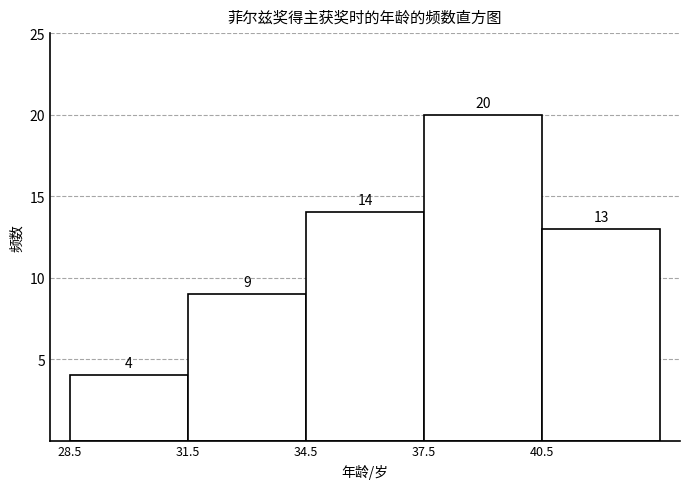

How tall is the bar that spans 40.5 to 43.5 on the x-axis?

13